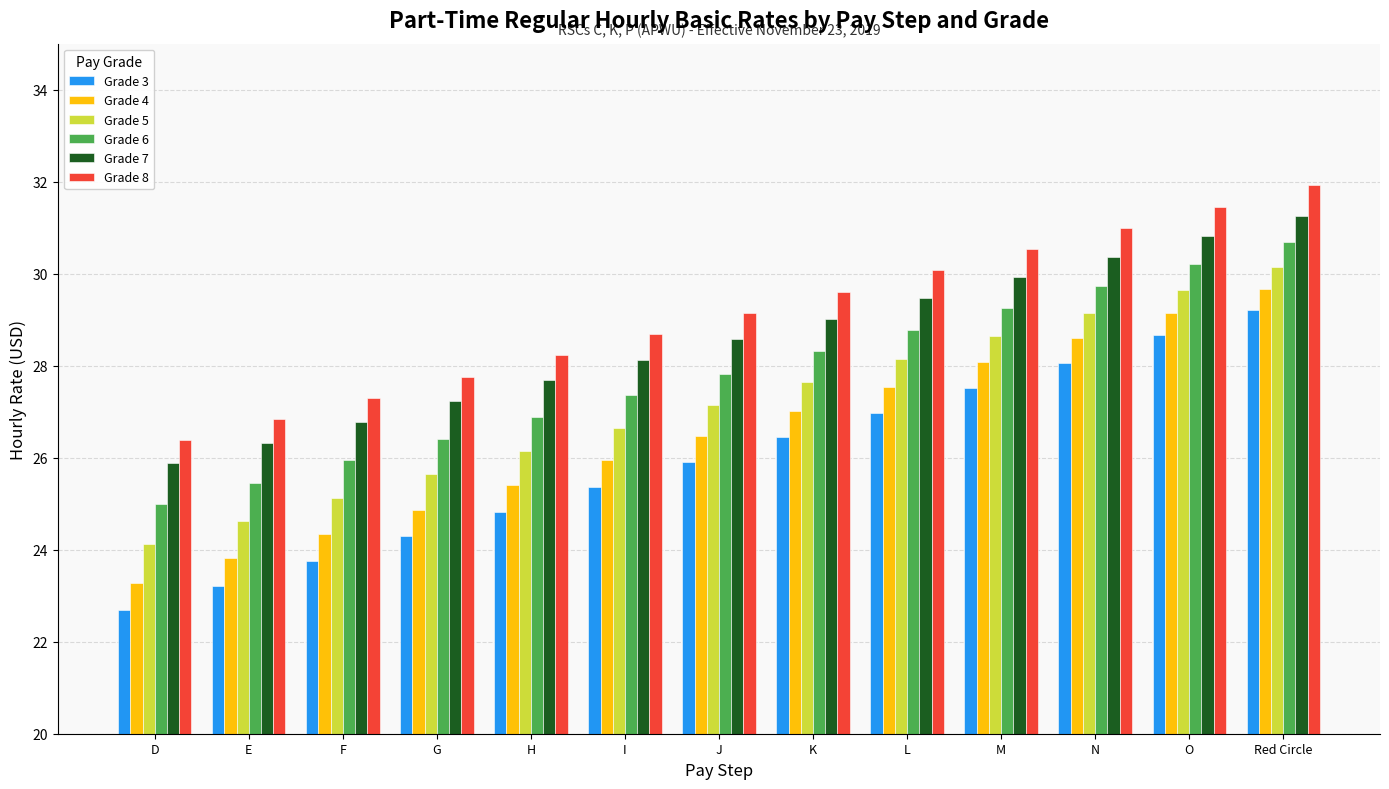

Which series has the widest spread of values?

Grade 3